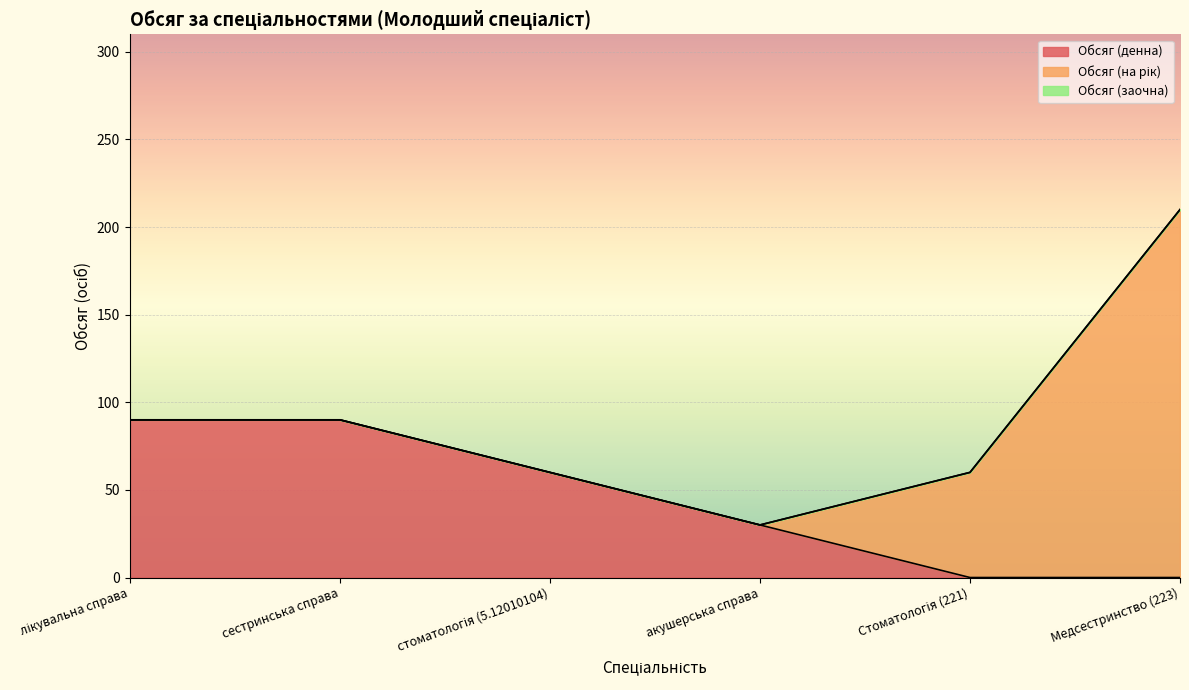

Is the value of Обсяг (денна) at Стоматологія (221) greater than the value of Обсяг (на рік) at сестринська справа?

No